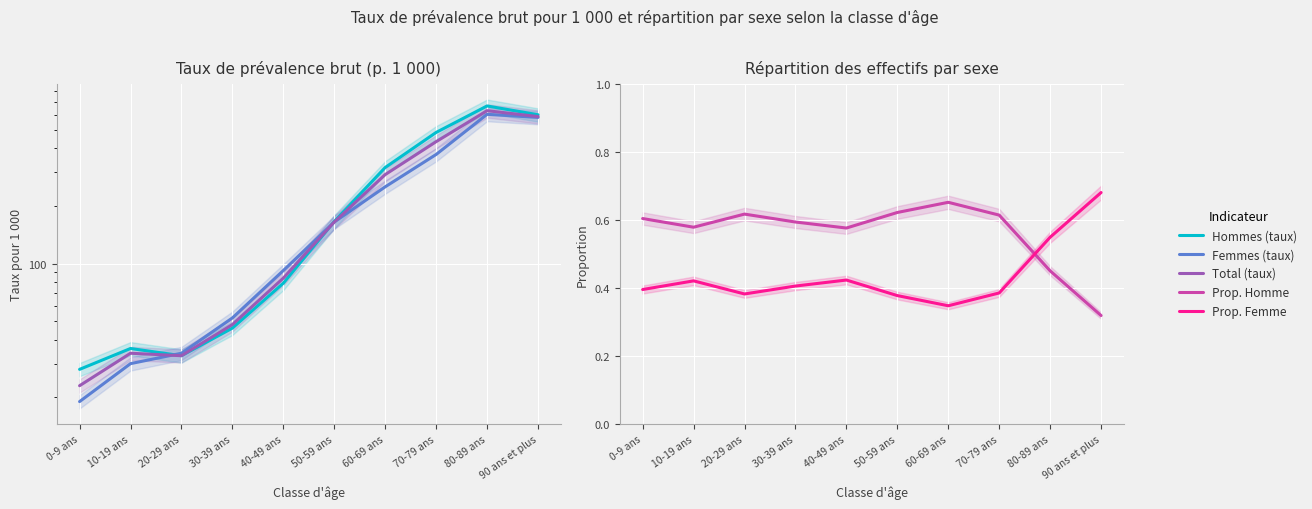

Which label corresponds to the smallest value in the chart?

90 ans et plus